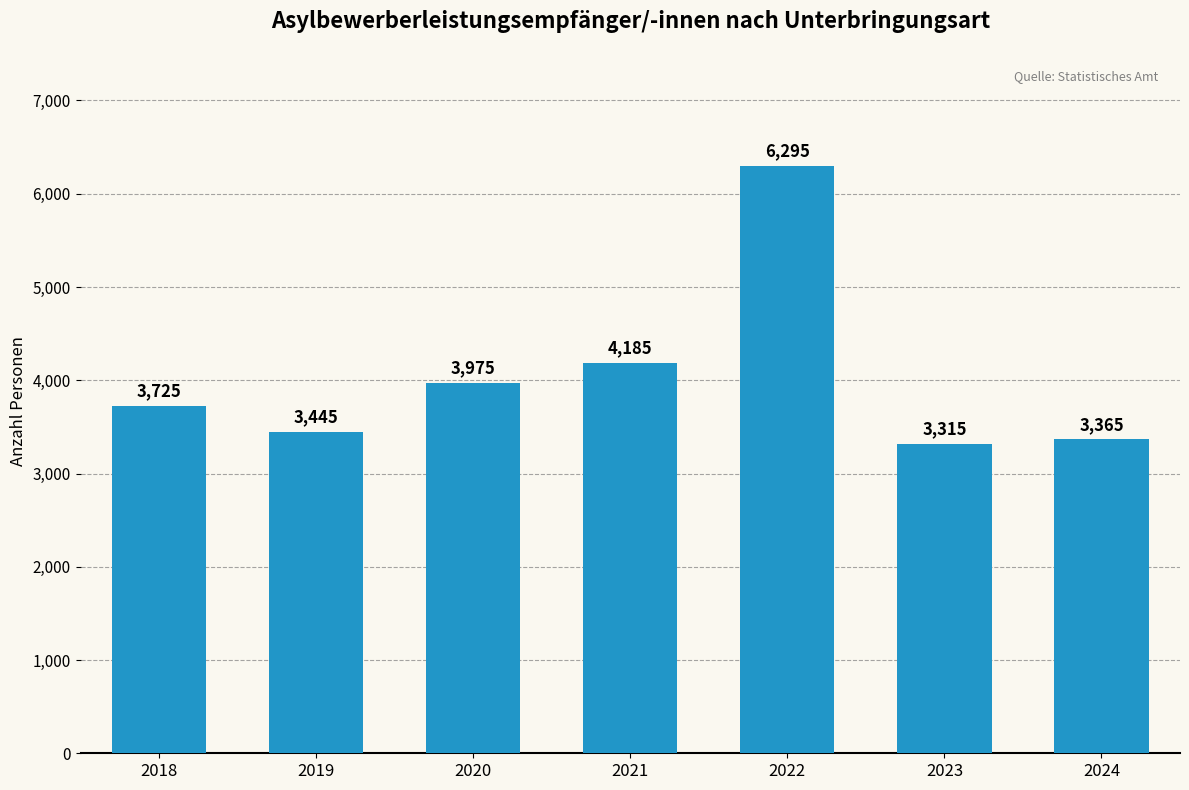

What is the greatest value displayed?

6295